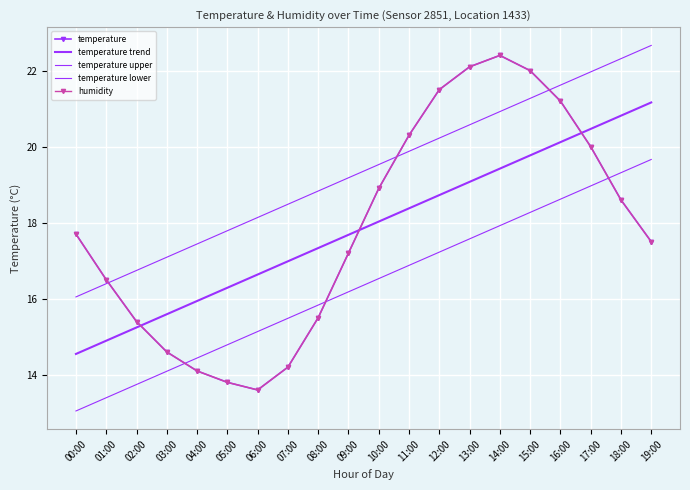

Which label corresponds to the smallest value in the chart?

00:00